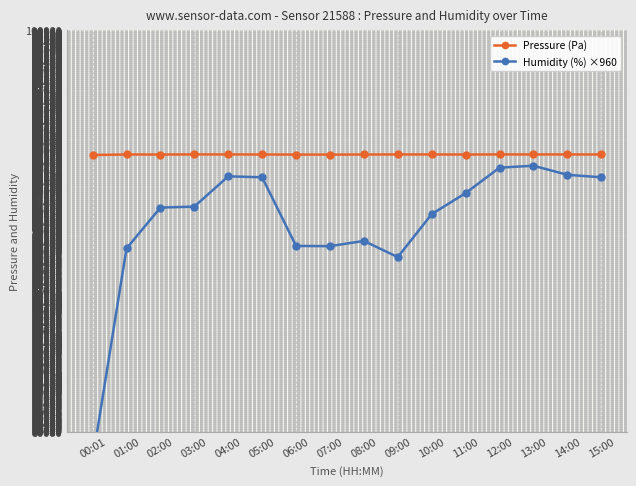

True or false: Pressure (Pa) and Humidity (%) ×960 cross at least once.

False